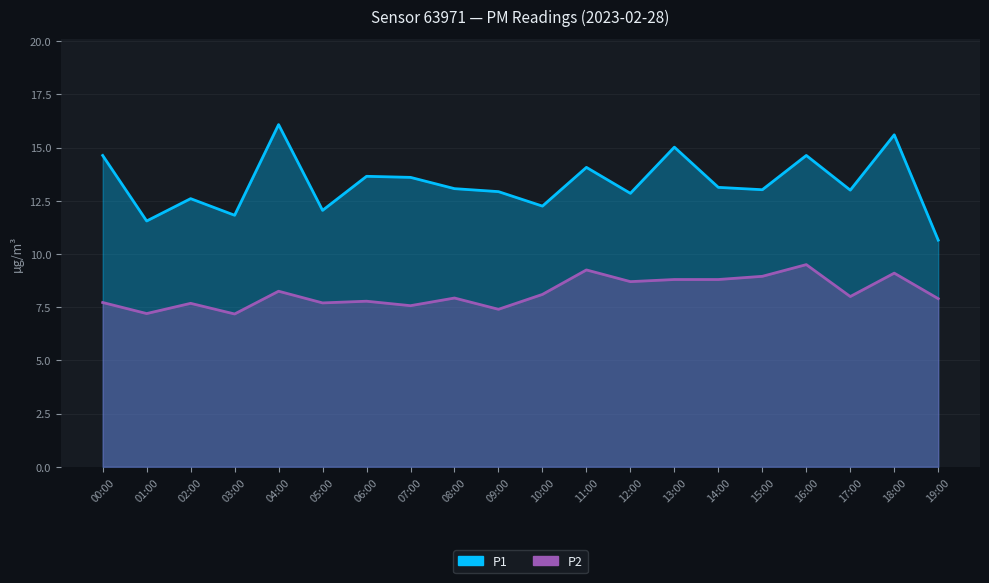

True or false: P2 and P1 intersect in this chart.

False